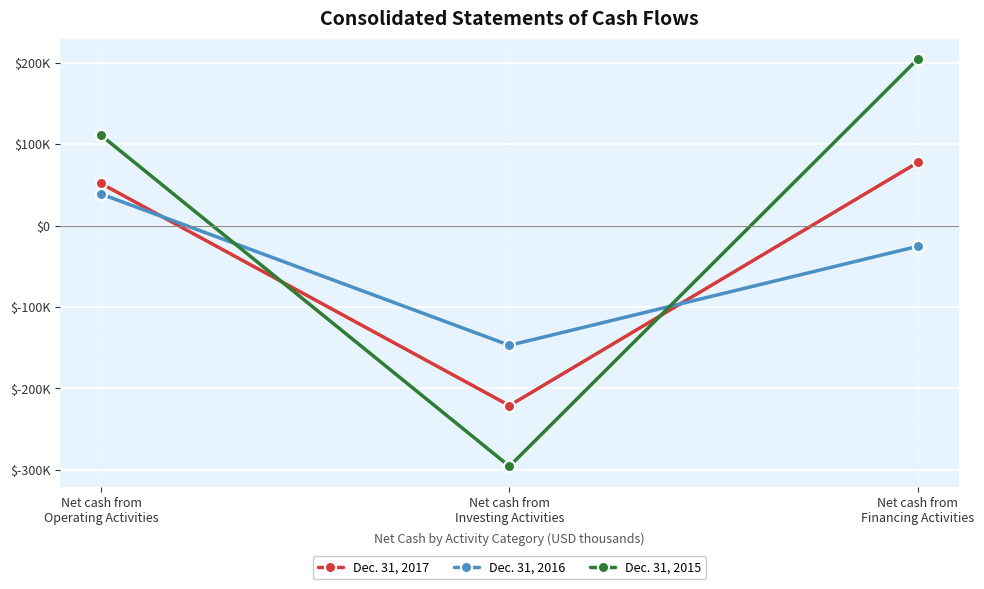

Does the chart have visible grid lines?

Yes